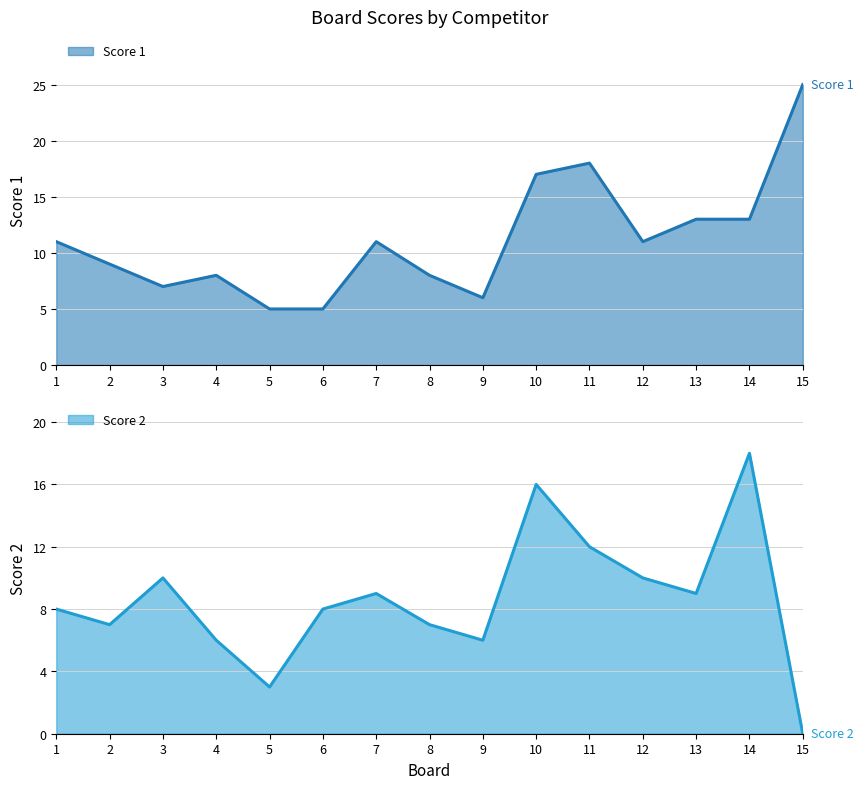

What is the difference between the maximum and second lowest values in the Score 1 series?

20